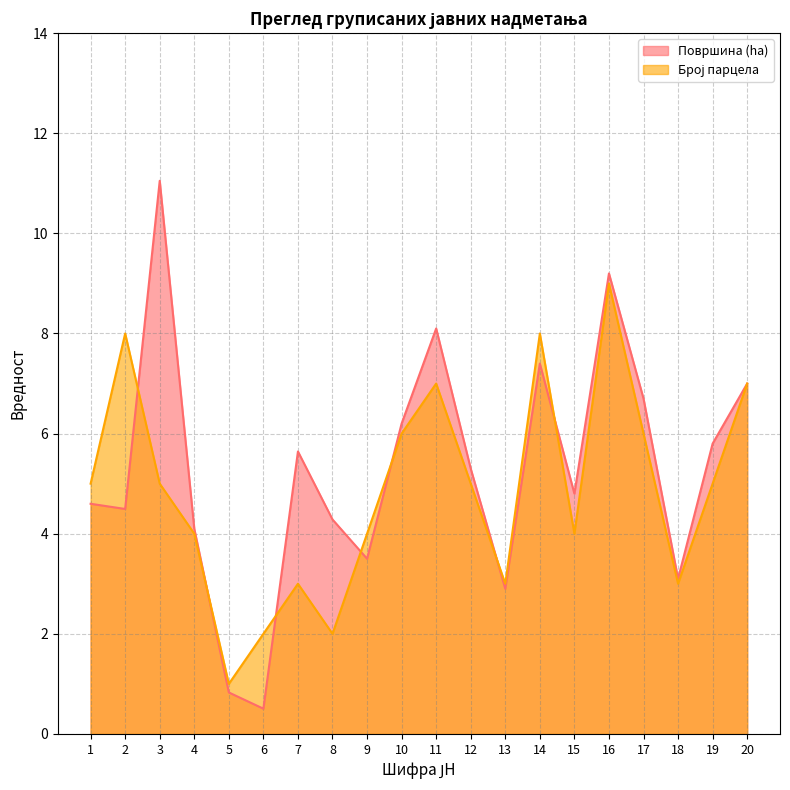

What is the difference between the maximum and minimum values in the Површина (ha) series?

10.5